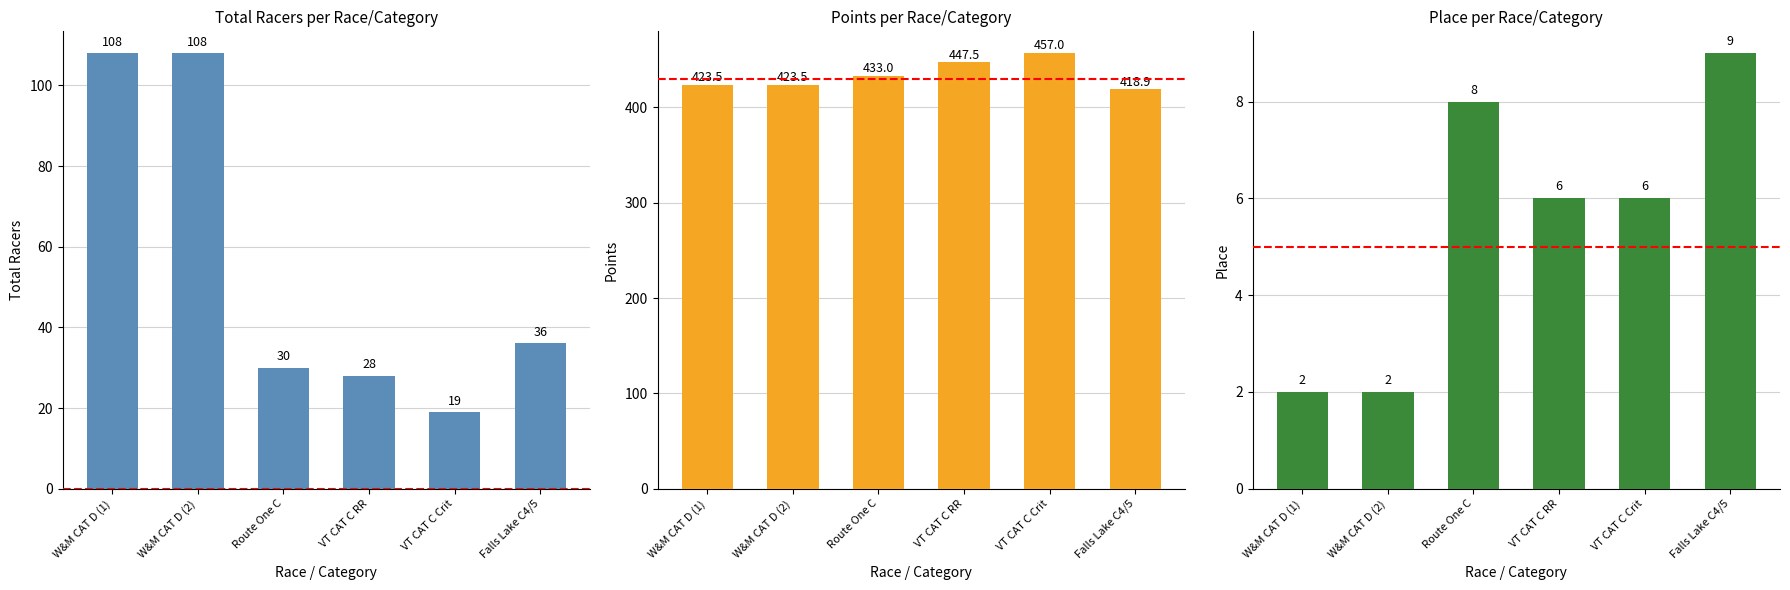

Where does the Place series first go above 6?

Route One C